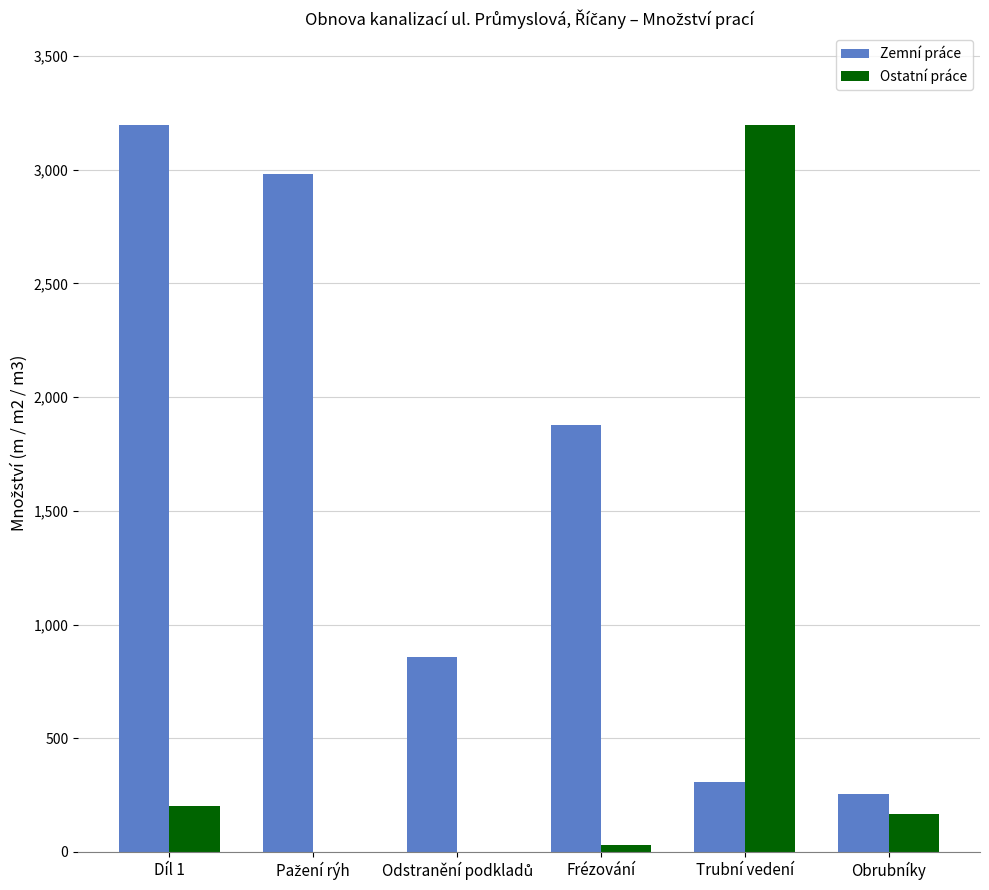

The Zemní práce series shows 306.0 at Trubní vedení. True or false?

True